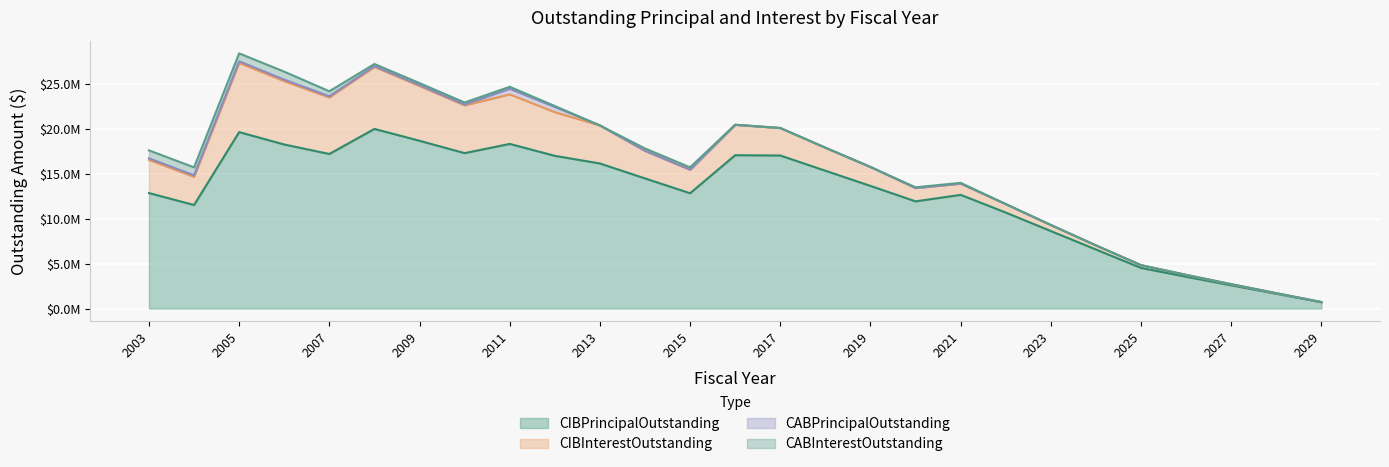

True or false: CABInterestOutstanding and CIBInterestOutstanding cross at least once.

False